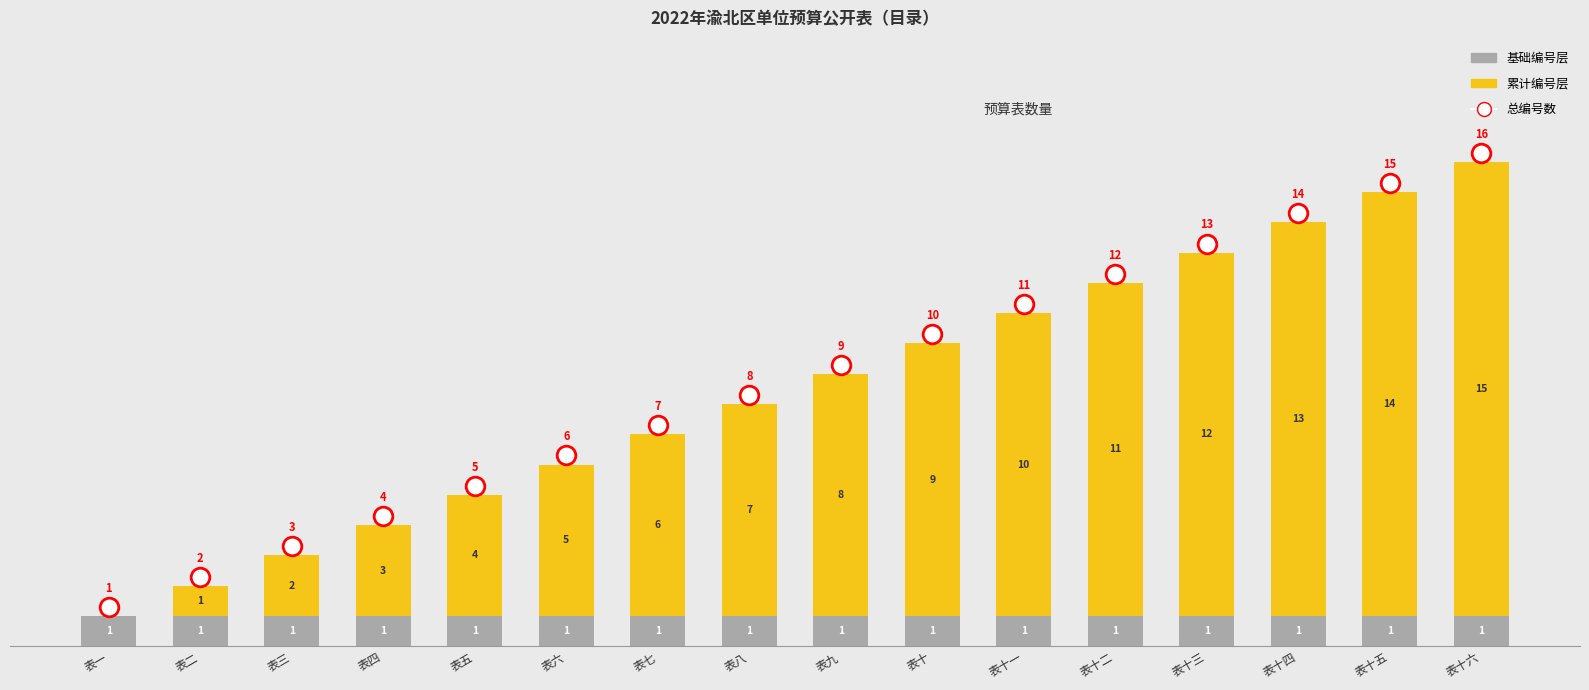

Which series has the largest total across all categories?

总编号数